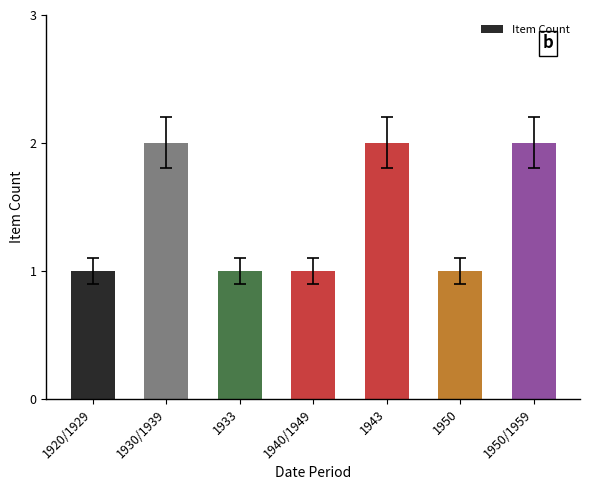

Approximately how many times larger is the value at 1950 compared to 1930/1939?

0.5